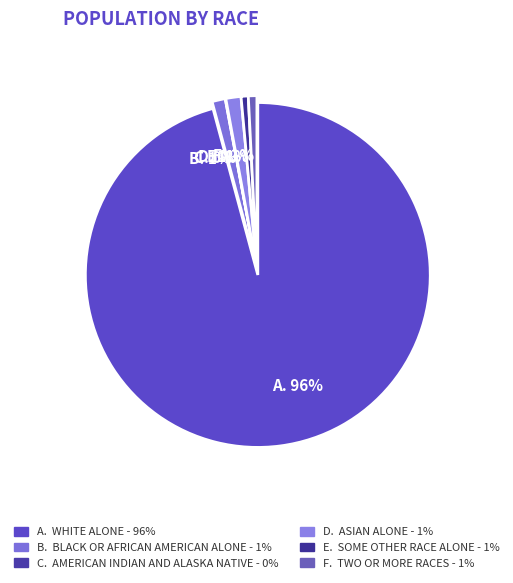

Rank the categories by value from highest to lowest.

White alone, Asian alone, Black or African American alone, Two or More Races, Some Other Race alone, American Indian and Alaska Native